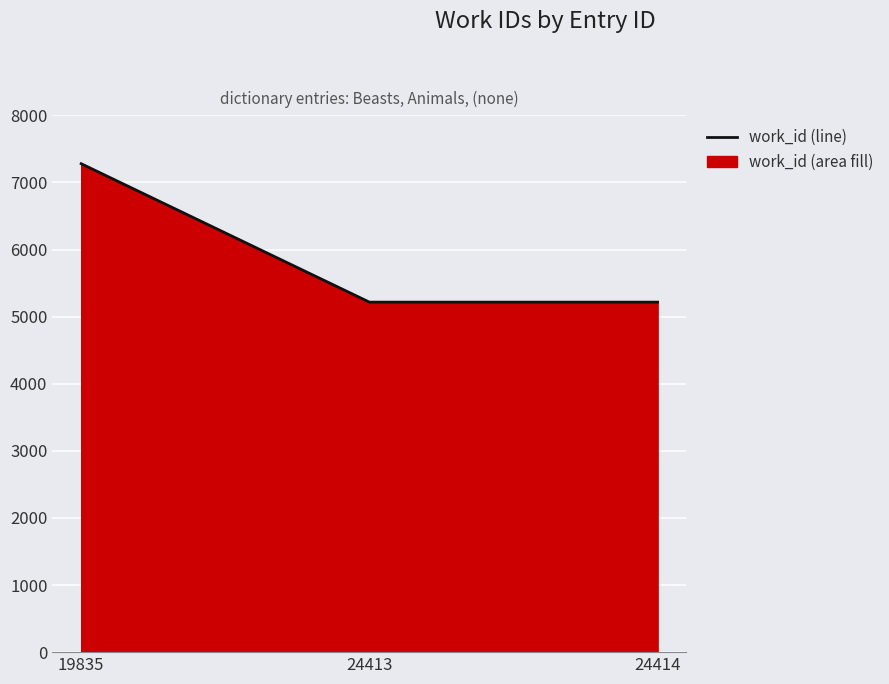

How many lines are shown in the chart?

1